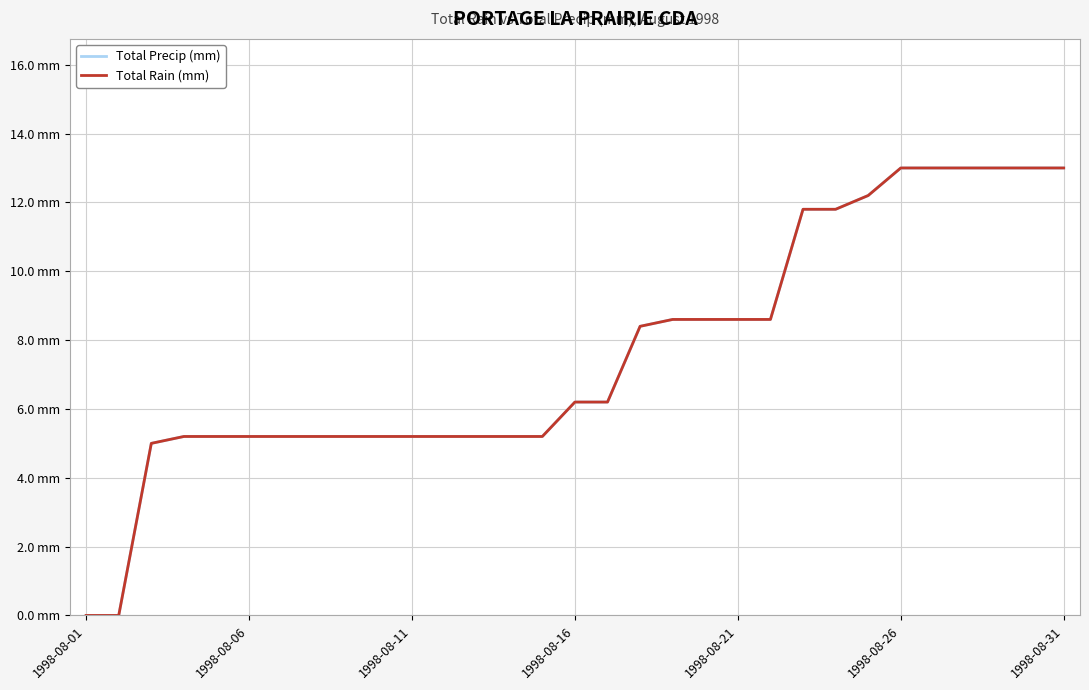

Does the chart display data point markers on the line(s)?

No